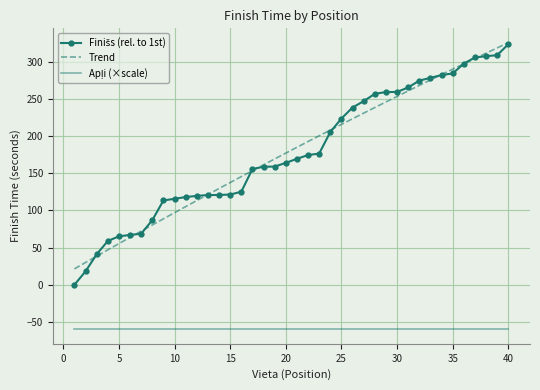

What is the minimum value for Trend?

21.4